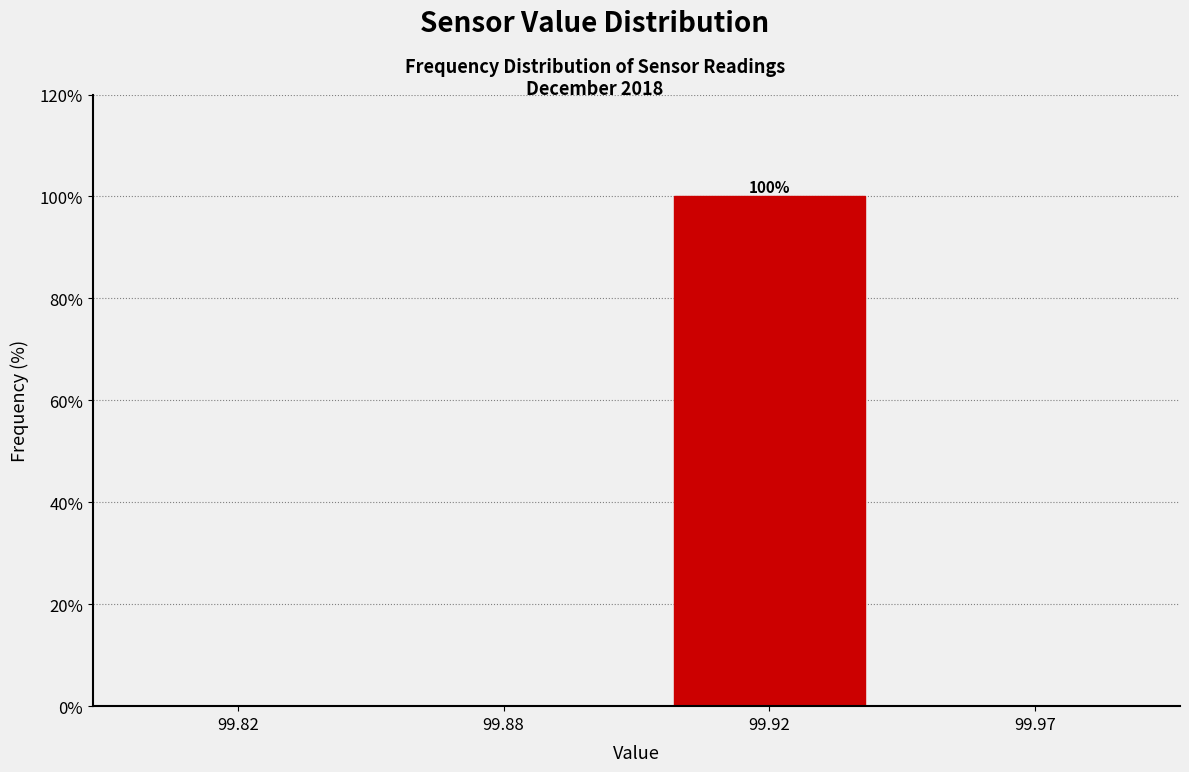

Reading left to right, what are all the values shown in this chart?

99.82=0	99.88=0	99.92=100	99.97=0